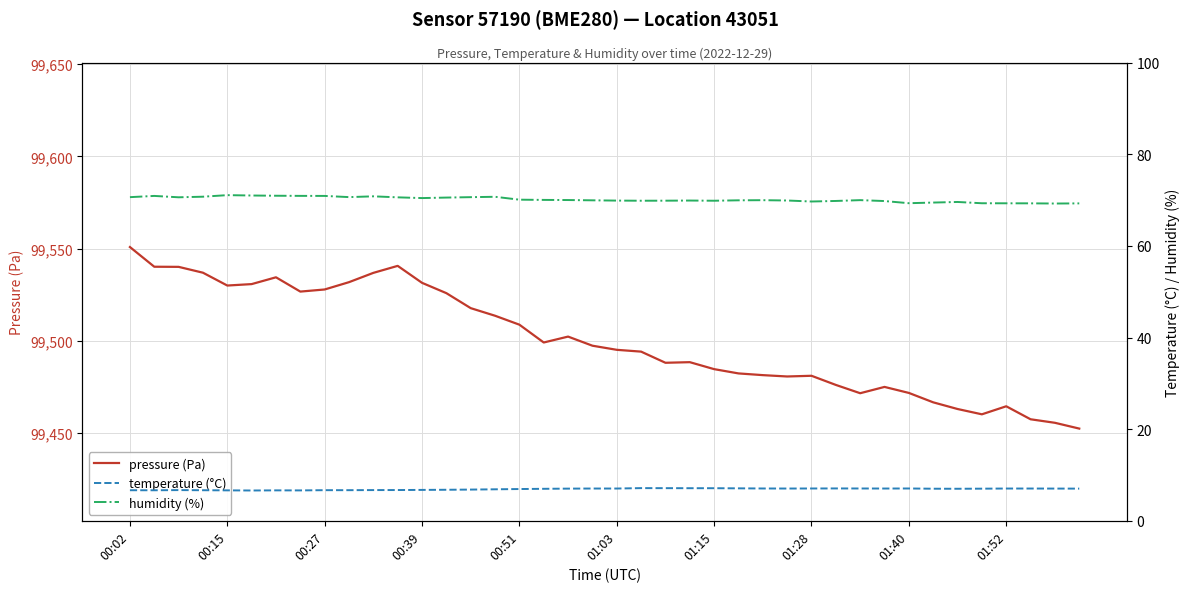

True or false: temperature (°C) has a value of 6.9 at 00:51.

True